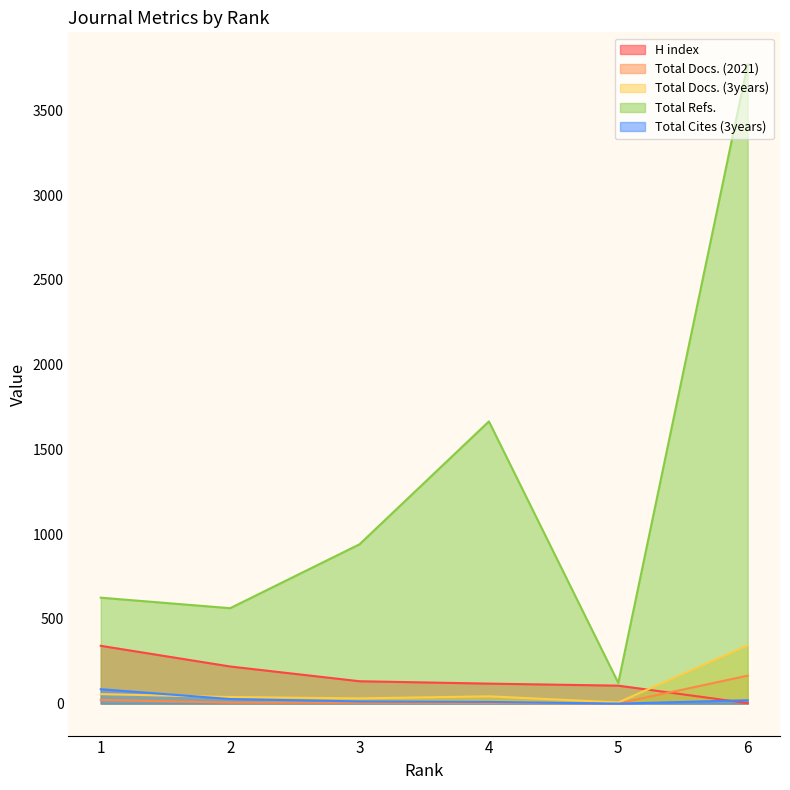

Where is H index nearest to the value 172?

3